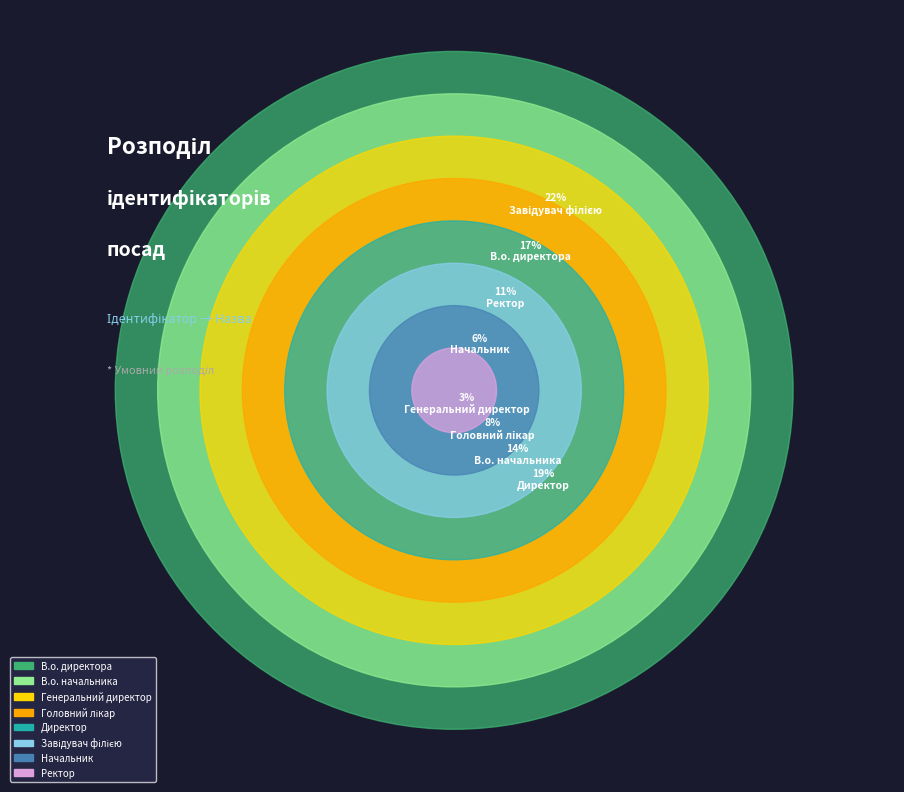

What percentage do Завідувач філією and Головний лікар together represent?

30.6%